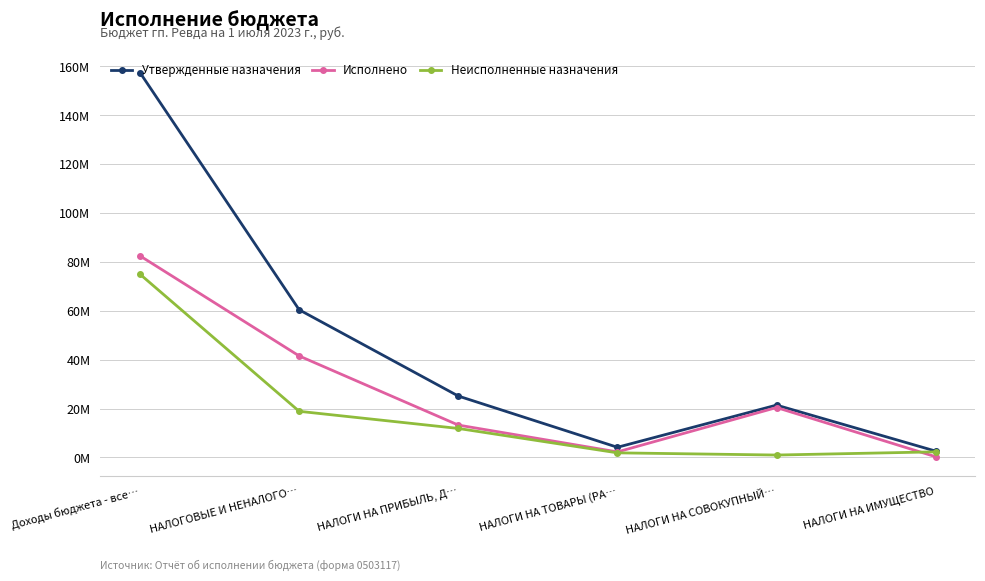

At which label is Утвержденные назначения closest to 80031741?

НАЛОГОВЫЕ И НЕНАЛОГО…